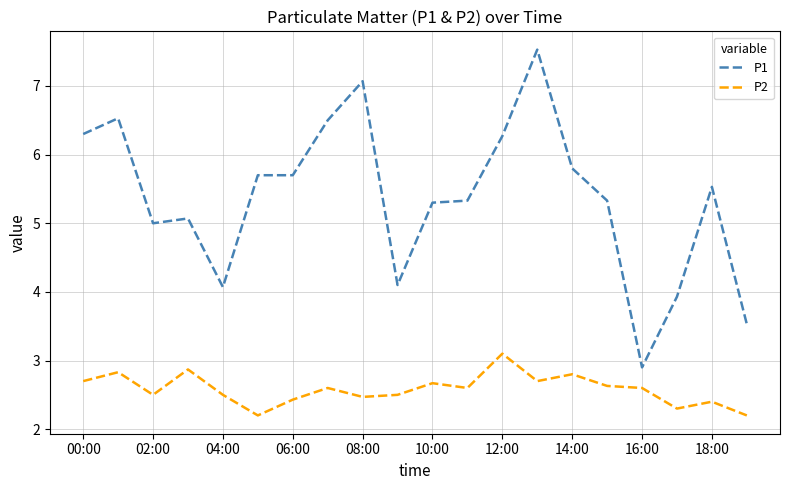

What is the maximum value shown in the chart?

7.5